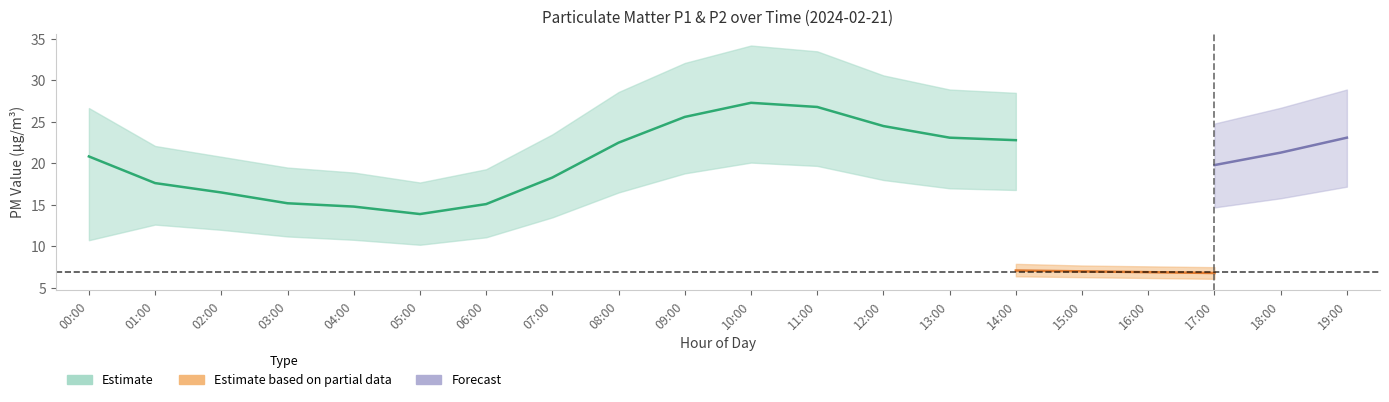

What value does the P1 series have at 05:00?

13.9